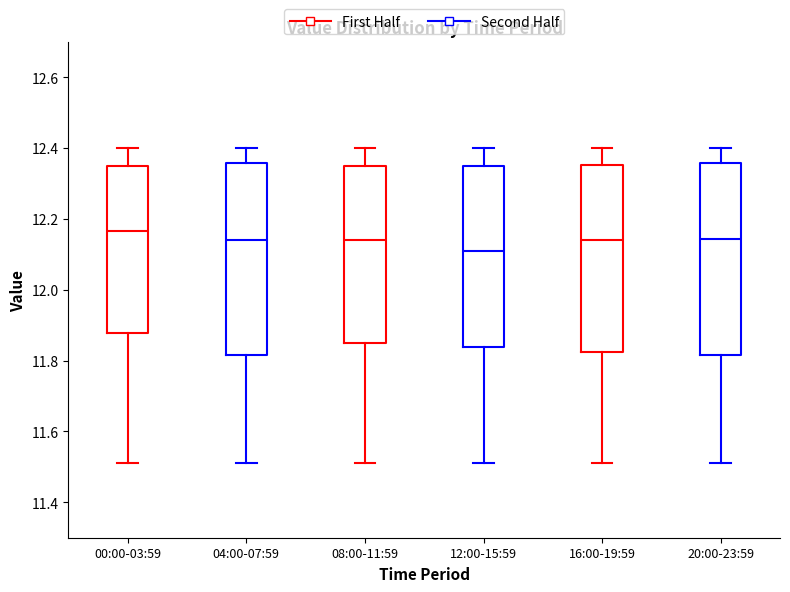

Reading left to right, transcribe this box plot: for each box, give where its median line is, the range the box spans, and where its two whiskers end, as read against the y-axis. The values are not printed on the chart, so give them approximately, as read against the axis.

00:00-03:59: median 12.16, box 11.88 to 12.36, whiskers 11.52 to 12.40
04:00-07:59: median 12.14, box 11.82 to 12.36, whiskers 11.52 to 12.40
08:00-11:59: median 12.14, box 11.86 to 12.36, whiskers 11.52 to 12.40
12:00-15:59: median 12.12, box 11.84 to 12.36, whiskers 11.52 to 12.40
16:00-19:59: median 12.14, box 11.82 to 12.36, whiskers 11.52 to 12.40
20:00-23:59: median 12.14, box 11.82 to 12.36, whiskers 11.52 to 12.40